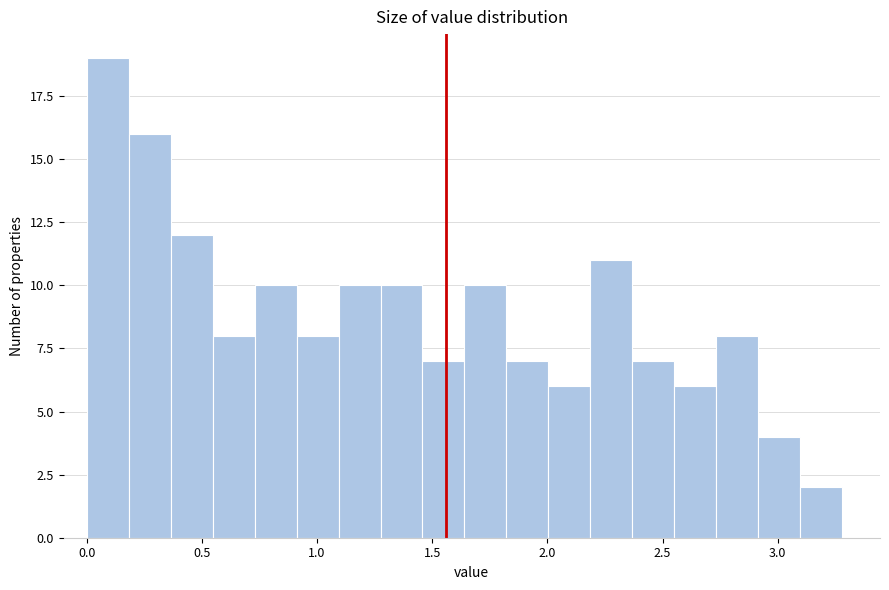

Around what value on the x-axis is the tallest bar? Give the approximate position of its centre, as read against the axis.

0.10